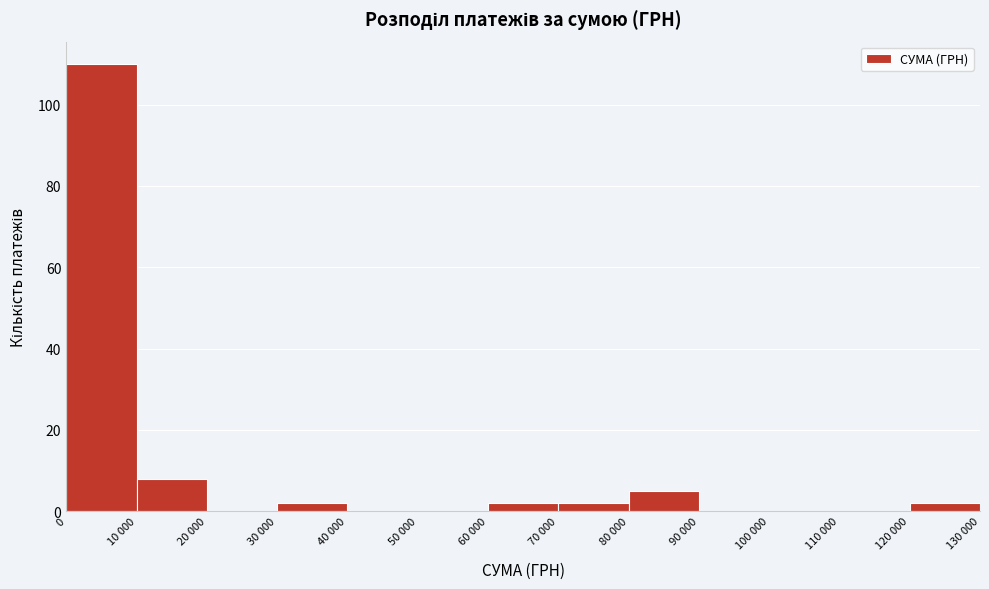

Reading left to right, extract all data points from this chart.

0=110	10 000=8	20 000=0	30 000=2	40 000=0	50 000=0	60 000=2	70 000=2	80 000=5	90 000=0	100 000=0	110 000=0	120 000=2